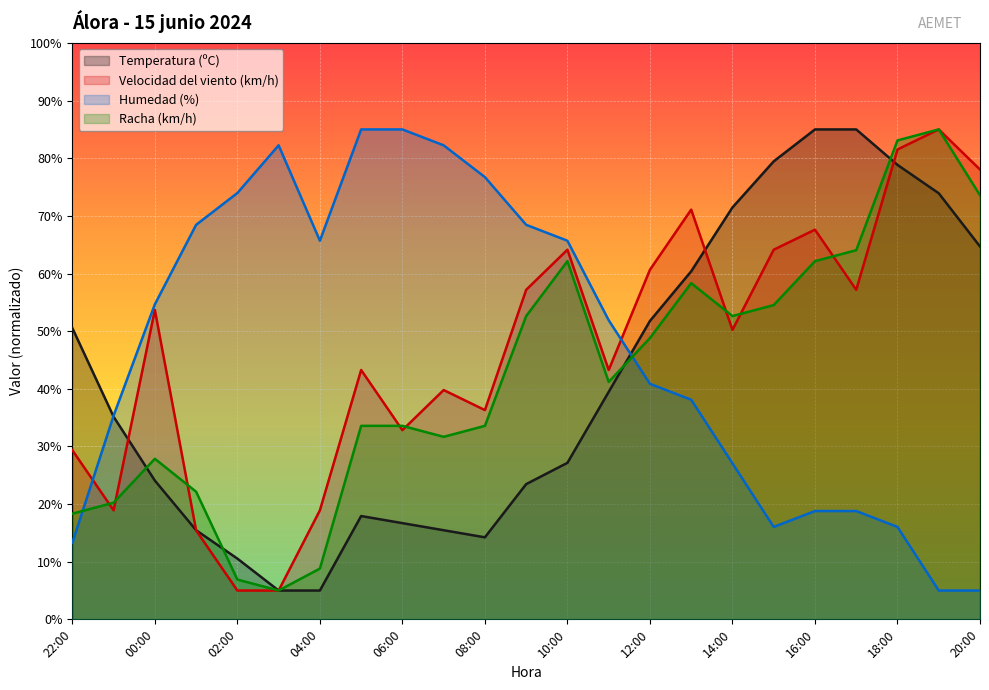

Between 04:00 and 12:00, which is larger?

12:00